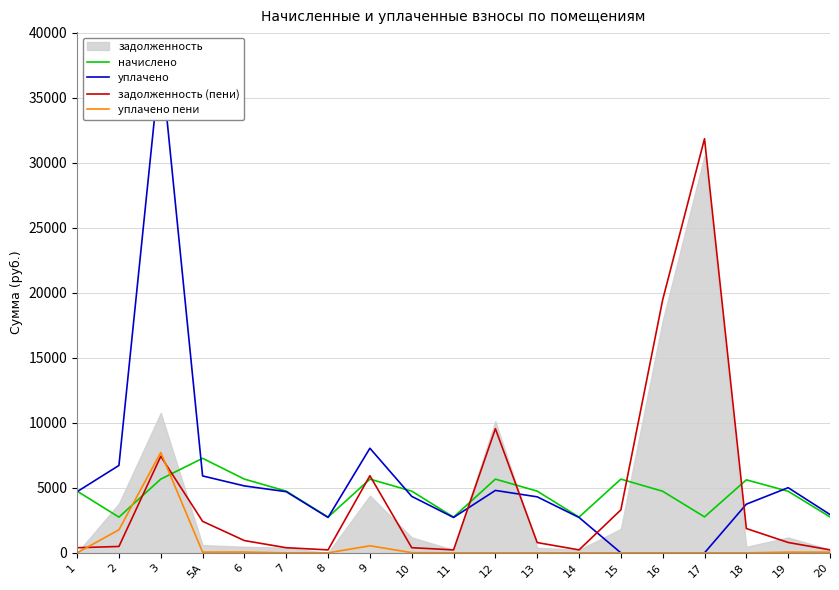

Reading left to right, transcribe all the data shown in this chart.

начислено: 1=4746.2	2=2747.9	3=5671.4	5А=7272.1	6=5671.4	7=4746.2	8=2747.9	9=5671.4	10=4746.2	11=2747.9	12=5671.4	13=4746.2	14=2747.9	15=5671.4	16=4737.0	17=2766.4	18=5616.0	19=4737.0	20=2766.4
уплачено: 1=4704.3	2=6722.8	3=38138.6	5А=5916.1	6=5148.6	7=4704.2	8=2723.6	9=8045.0	10=4344.2	11=2723.5	12=4801.0	13=4308.7	14=2723.5	15=0.0	16=0.0	17=0.0	18=3744.0	19=5012.9	20=2947.8
задолженность (пени): 1=395.5	2=492.9	3=7424.4	5А=2425.4	6=945.2	7=395.5	8=229.0	9=5933.7	10=396.3	11=229.0	12=9551.3	13=791.0	14=229.0	15=3305.2	16=19465.8	17=31846.8	18=1872.0	19=798.6	20=230.5
уплачено пени: 1=0.0	2=1773.2	3=7718.5	5А=57.0	6=61.5	7=0.0	8=0.0	9=544.5	10=16.3	11=0.0	12=0.0	13=3.0	14=0.0	15=0.0	16=0.0	17=0.0	18=0.0	19=56.4	20=52.9